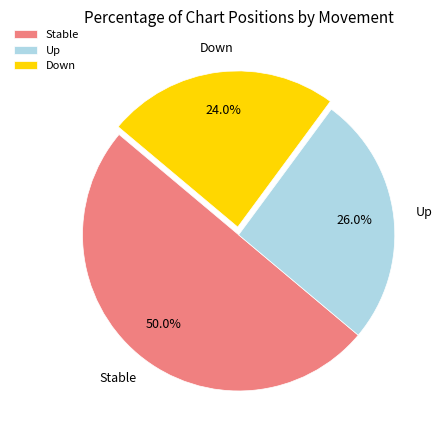

Does Up account for over 50% of the chart?

No